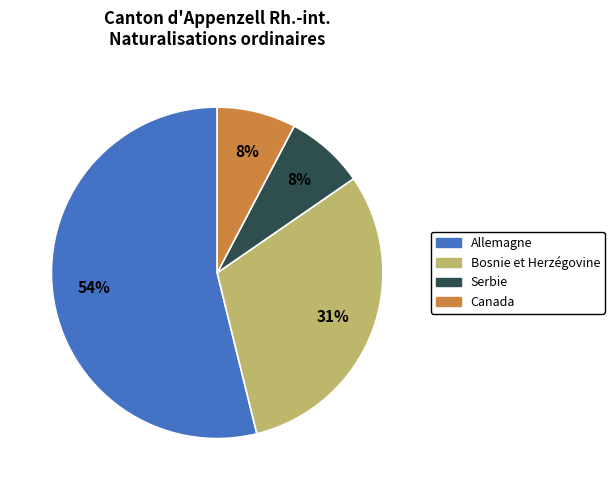

Is there a majority slice in this chart?

Yes